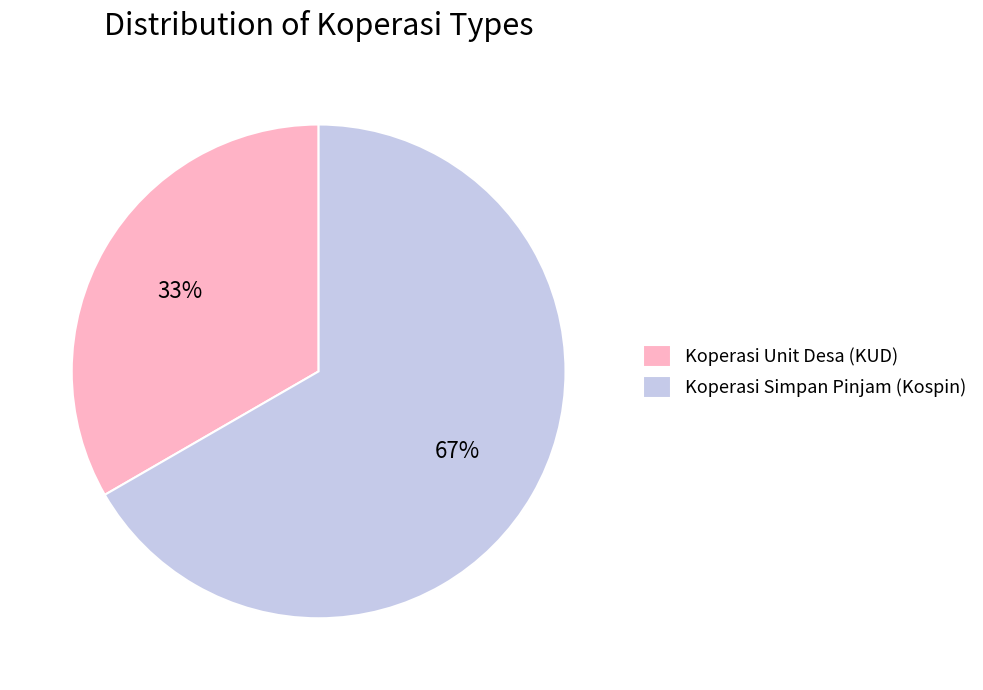

To the nearest percent, what is the average slice percentage?

50%